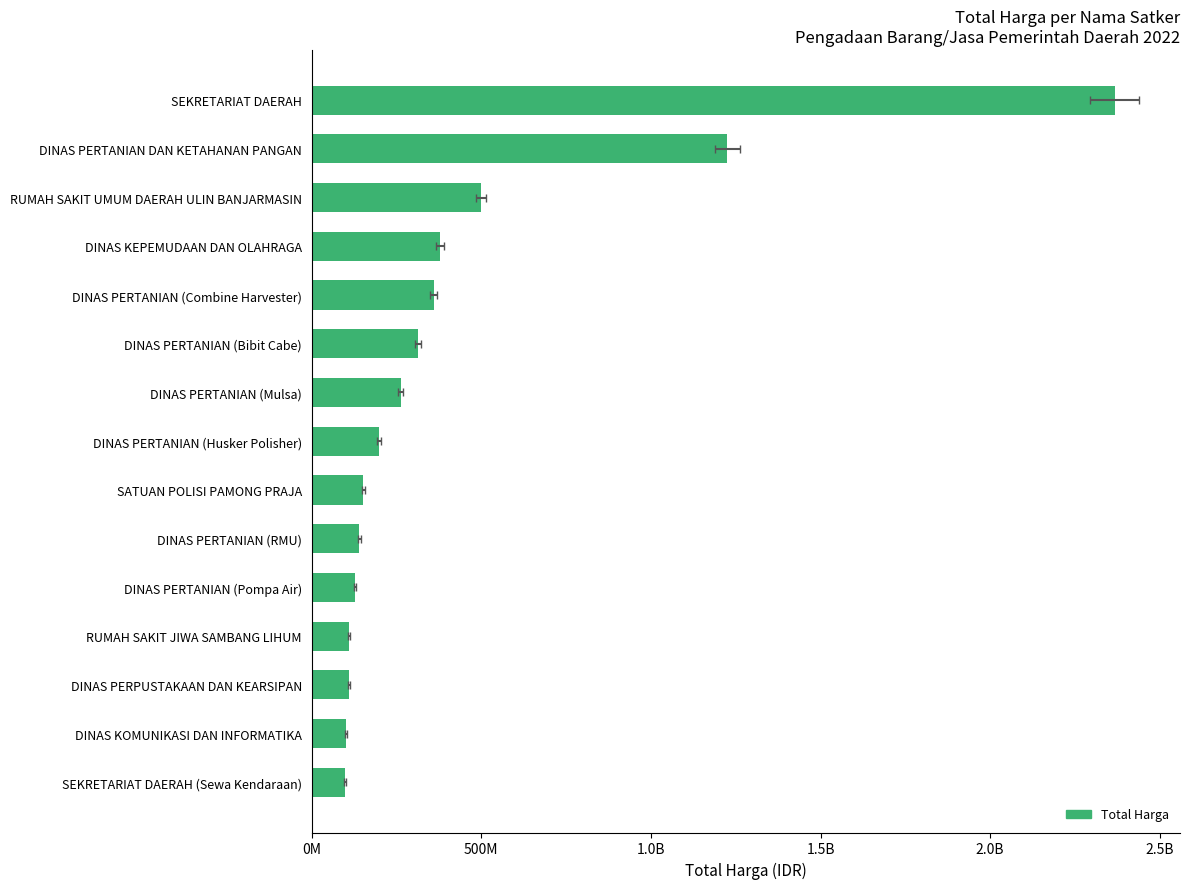

What is the difference between the second highest and second lowest values?

1124682000